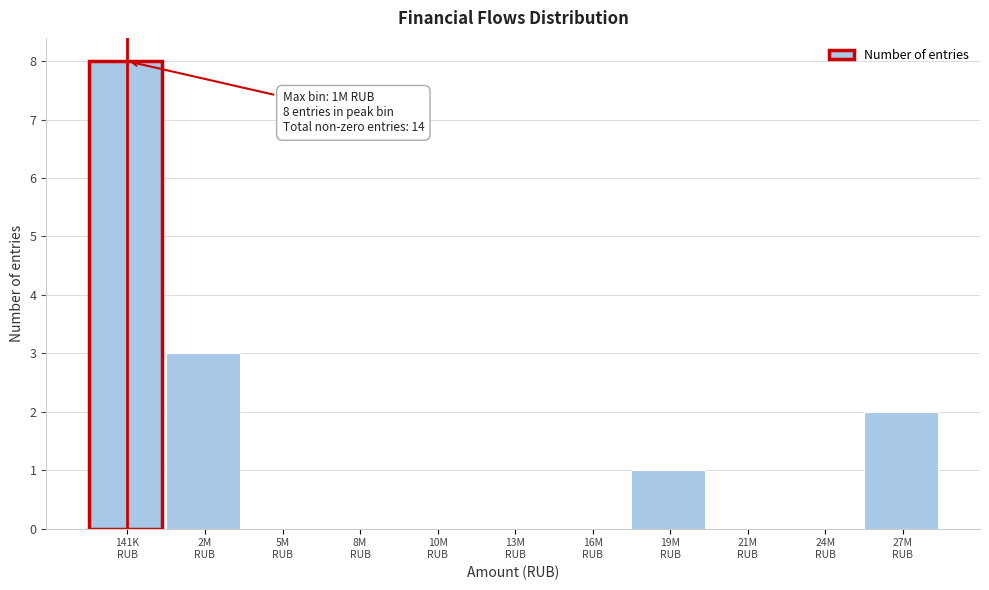

What is the maximum value shown in the chart?

8